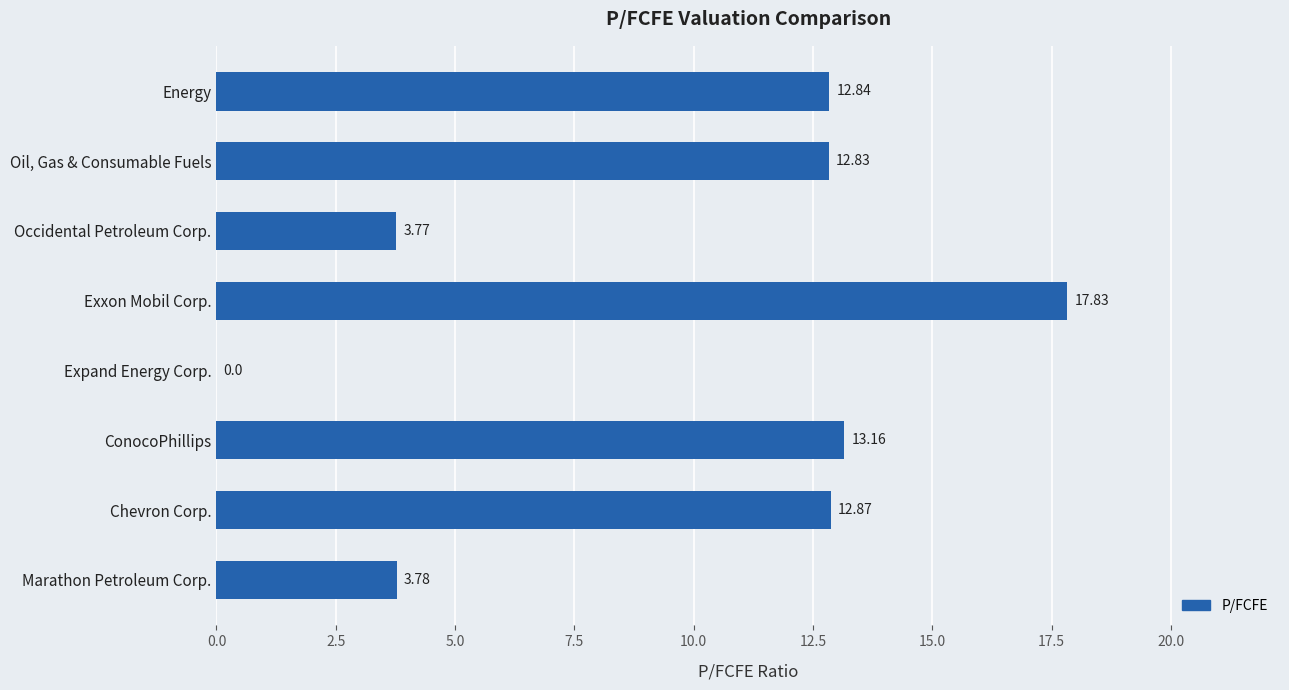

What is the sum of all values?

77.1